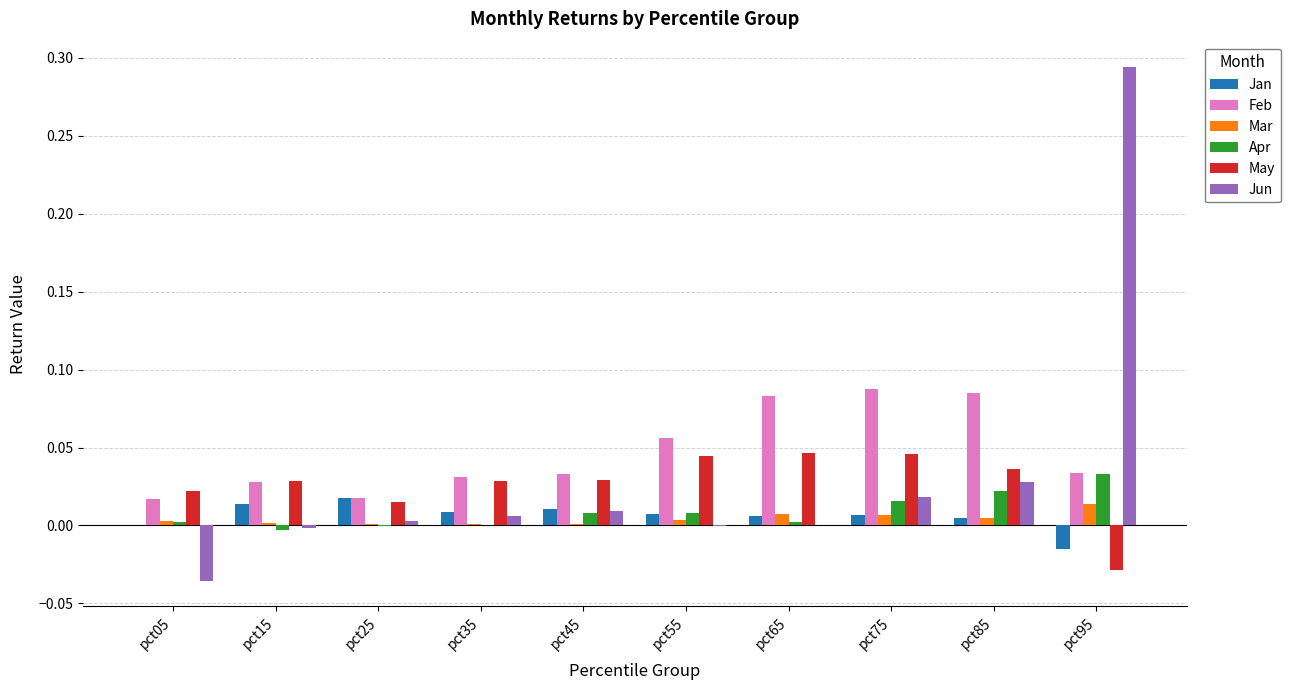

The value of May at pct55 is 0.0. True or false?

True